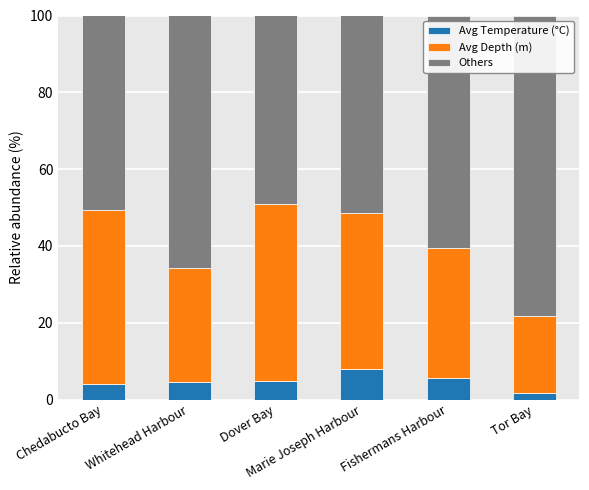

How many bars are there in total?

6